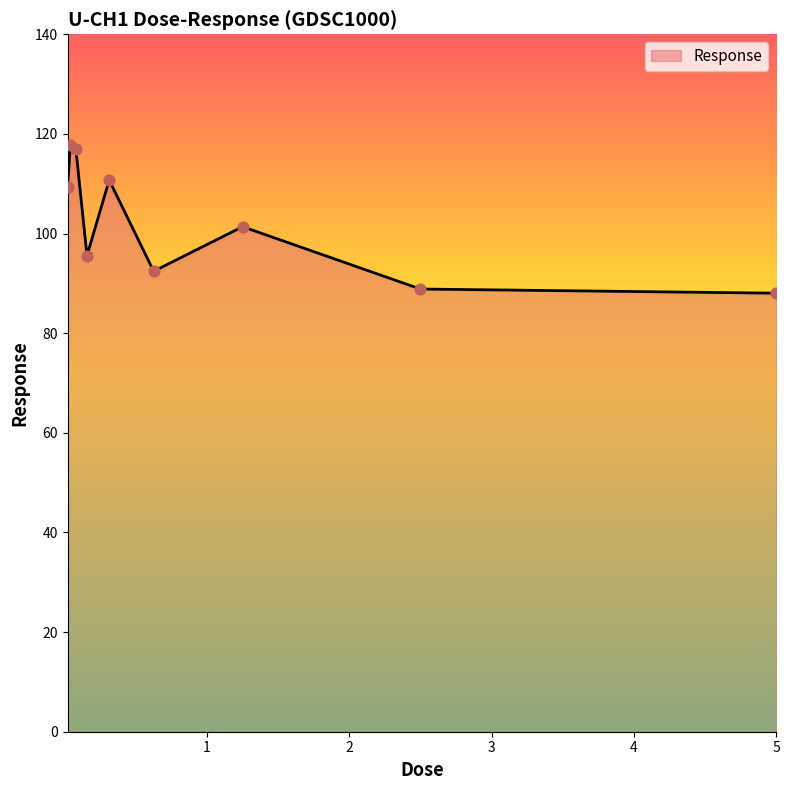

What is the difference between the maximum and minimum values?

29.7